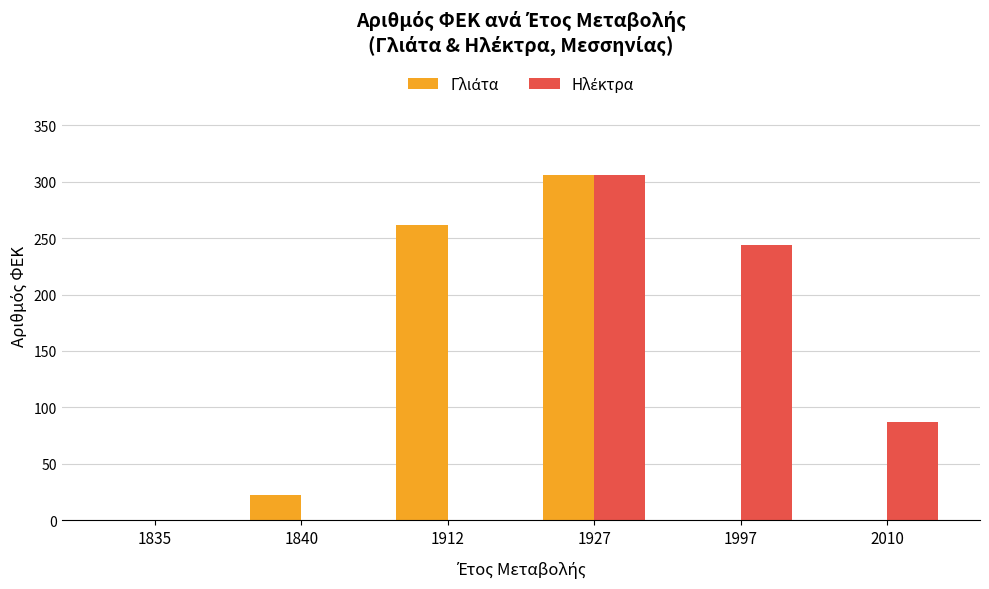

What is the total value across all series at 1927?

612